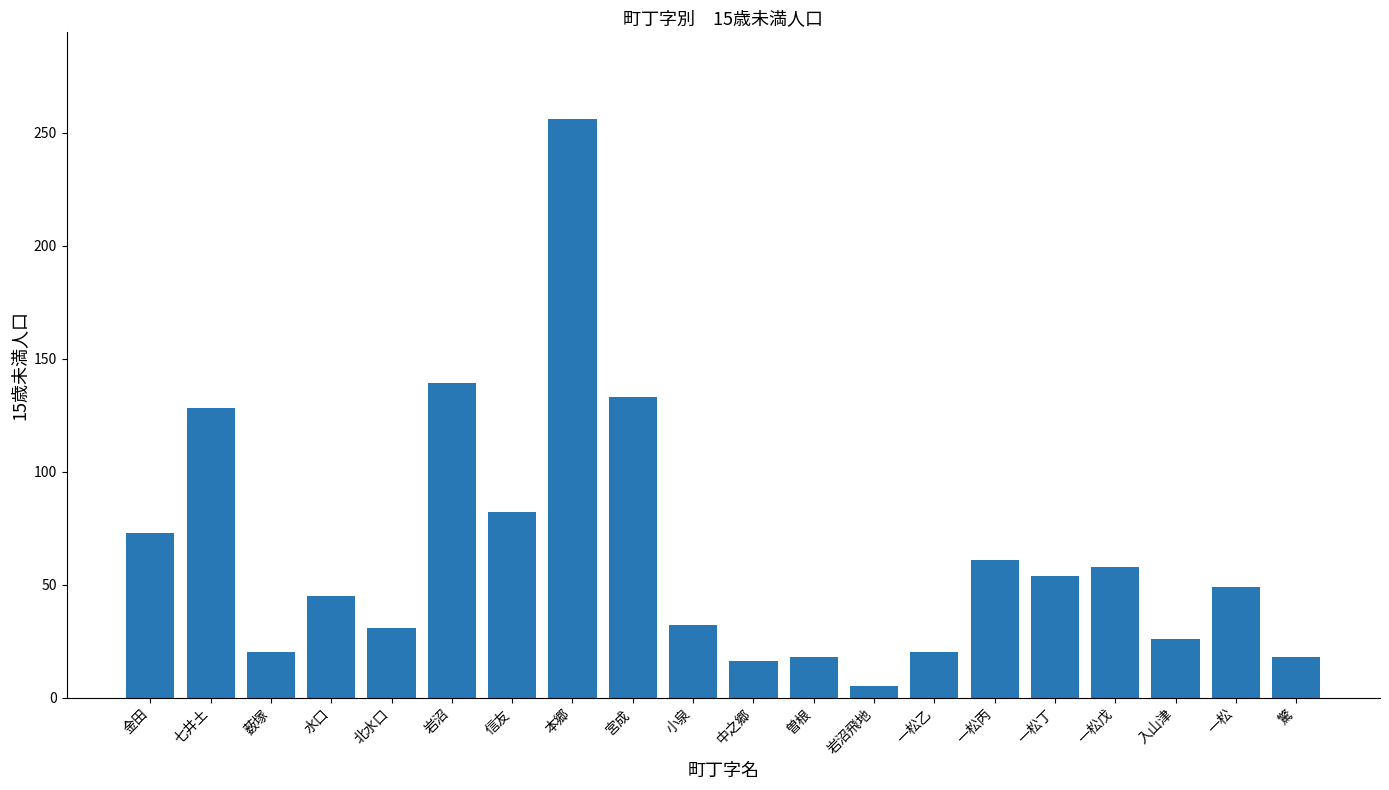

How many bars are there in total?

20